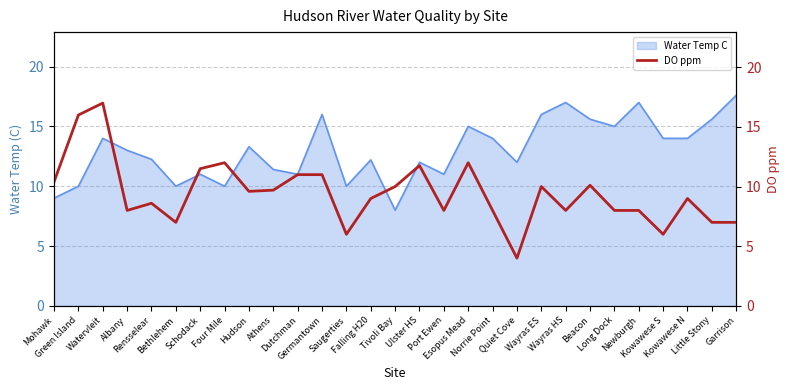

What is the highest value of the Water Temp C series?

17.6